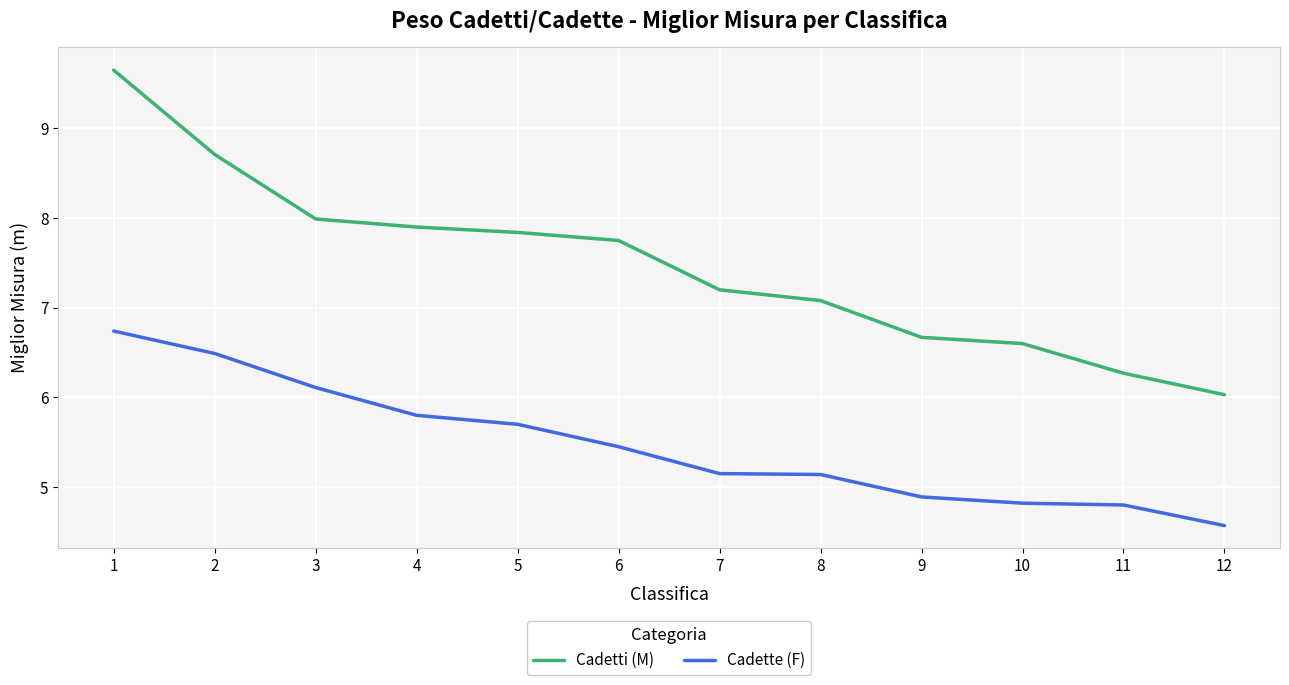

How many lines are shown in the chart?

2